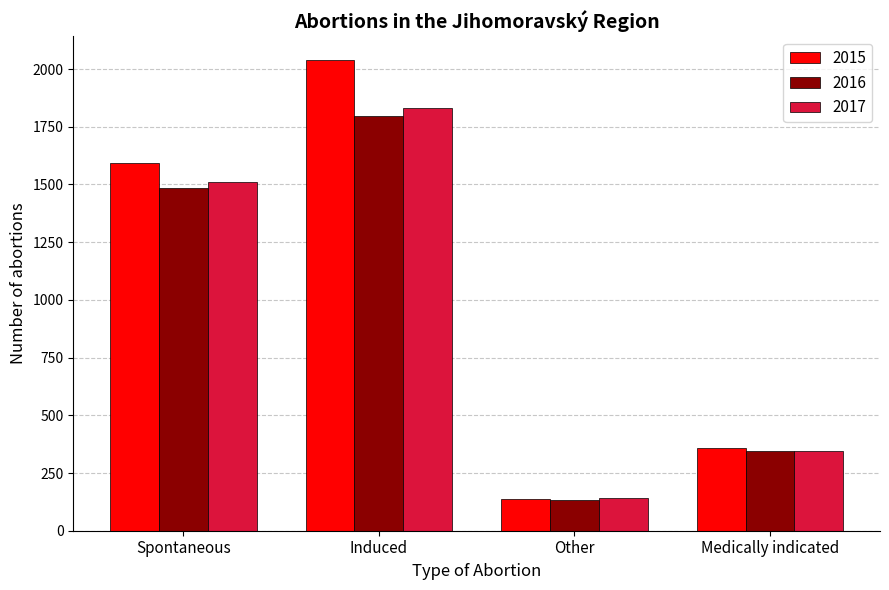

At which label is 2017 closest to 987?

Spontaneous